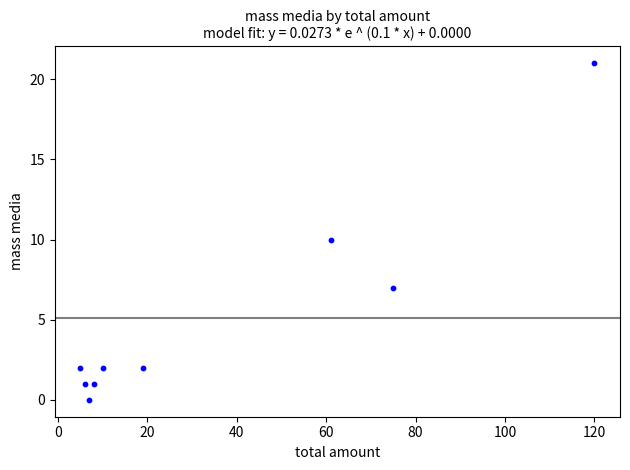

What is the range of X values (max minus min)?

115